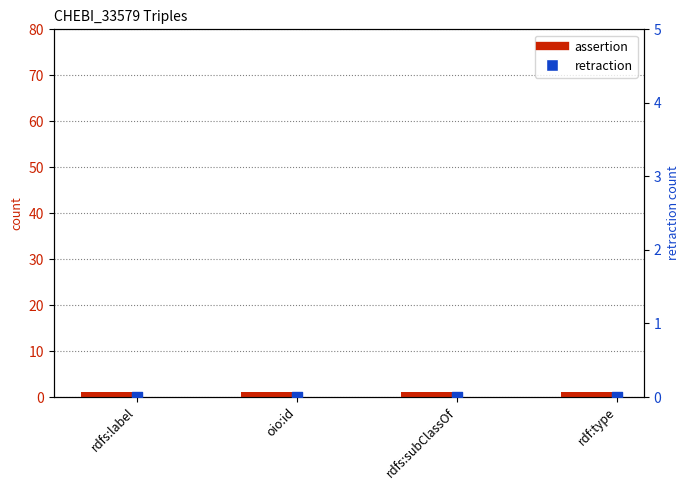

What is the total value across all series at oio:id?

1